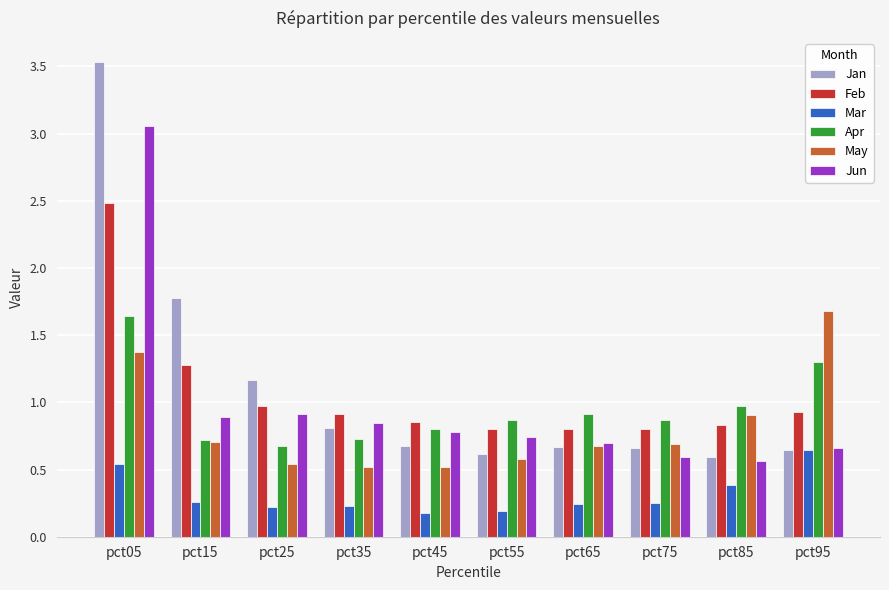

Is it true that Jan equals 0.6 at pct85?

True